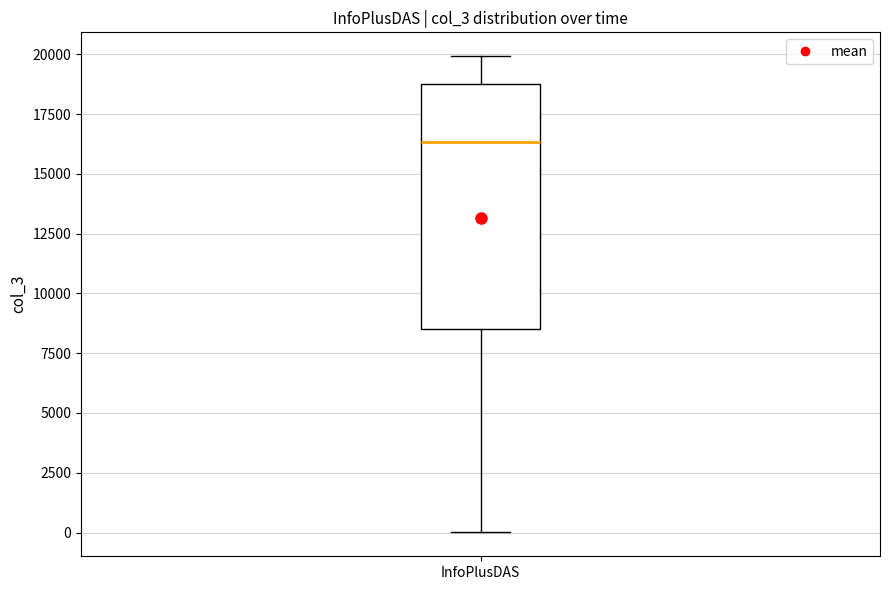

Read this box plot against the y-axis: the position of the median line, the range covered by the box, and the ends of both whiskers. The values are not printed on the chart, so give them approximately, as read against the axis.

median 16500, box 8500 to 19000, whiskers 0 to 20000